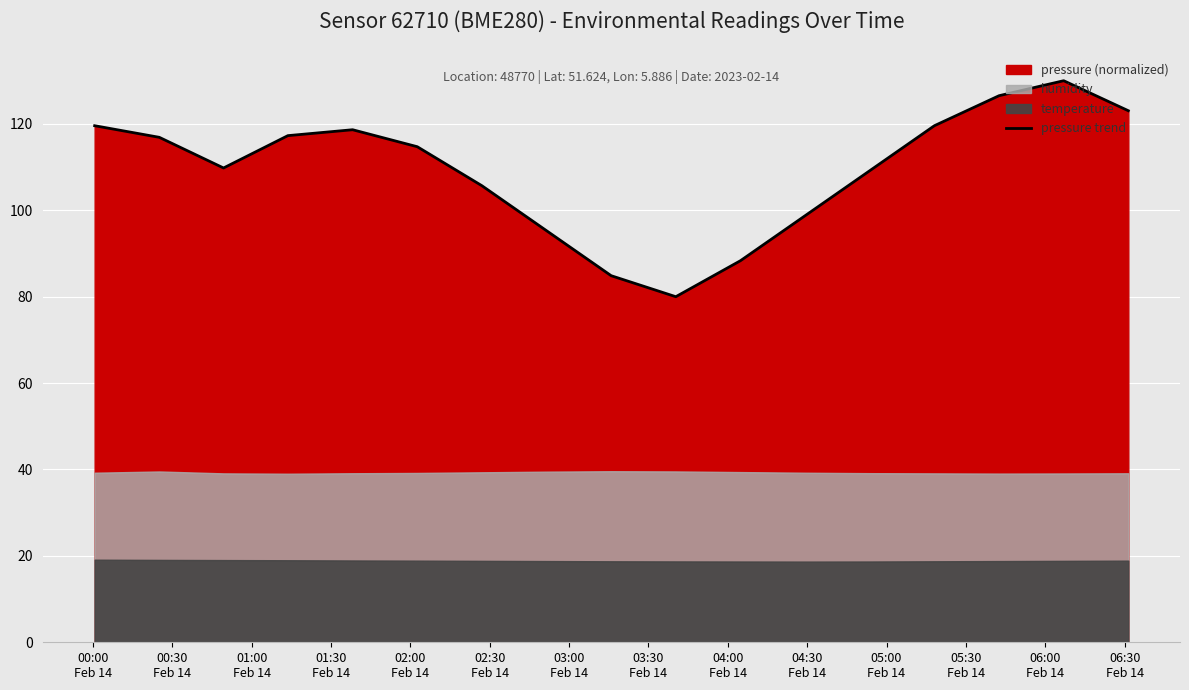

What is the maximum value for pressure trend?

130.0